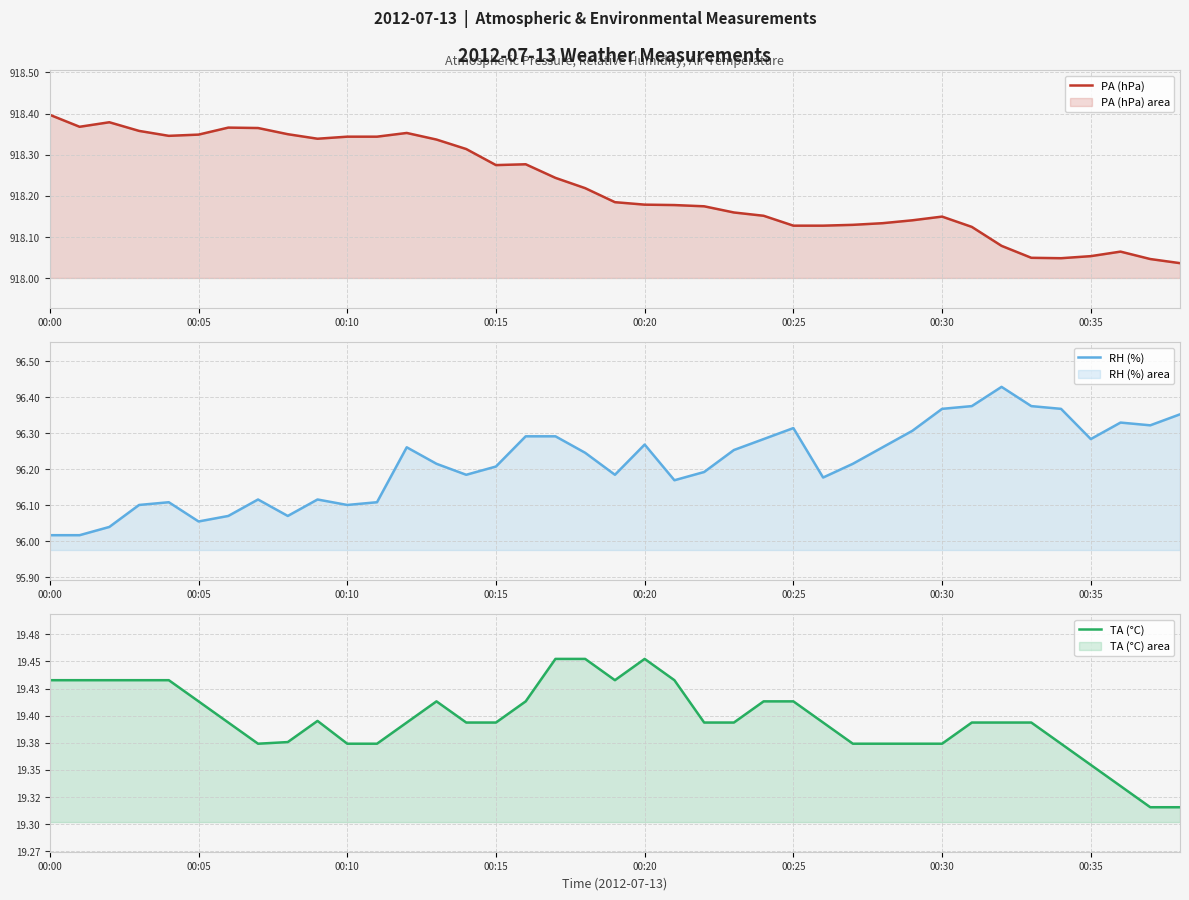

Which category has the highest value in the PA (hPa) series?

00:00